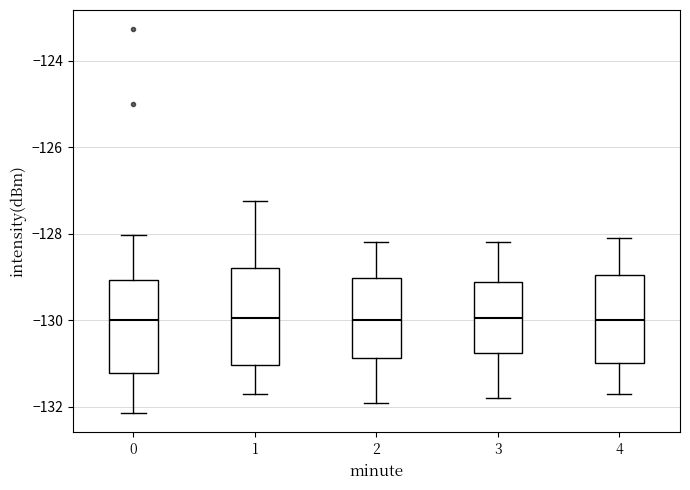

Where is the upper edge of the box at x = 3 on the y-axis? The values are not printed on the chart, so give them approximately, as read against the axis.

-129.2